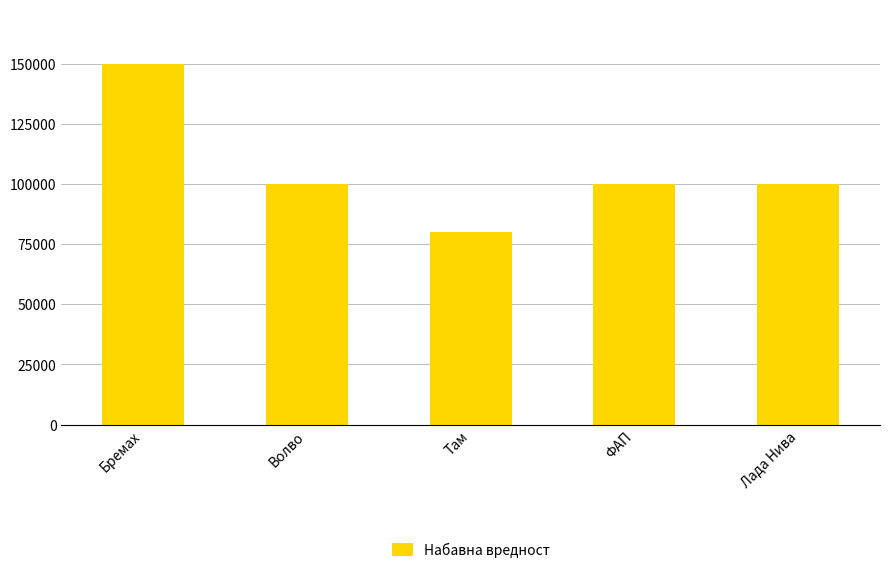

What is the smallest value displayed?

80000